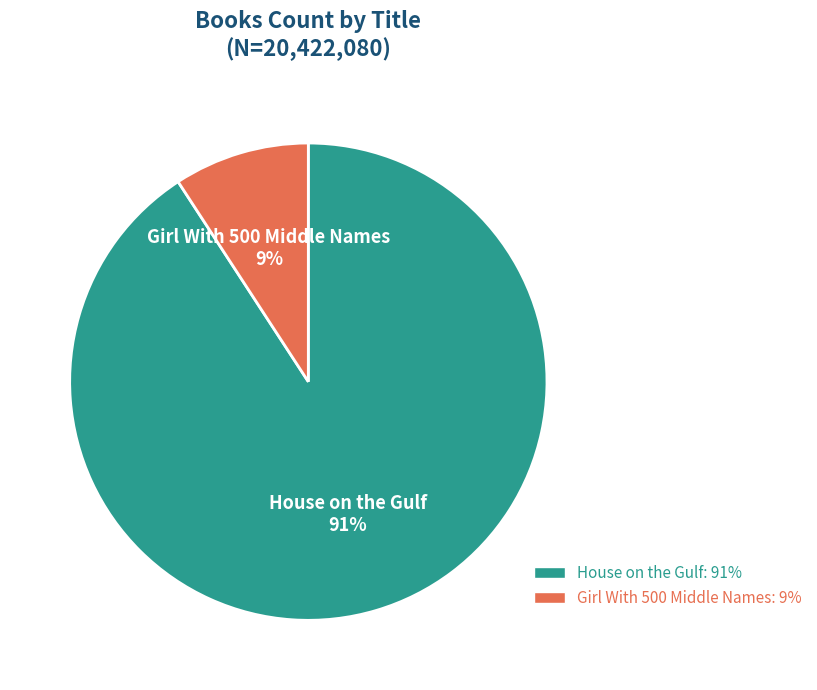

To the nearest percent, what is the average slice percentage?

50%